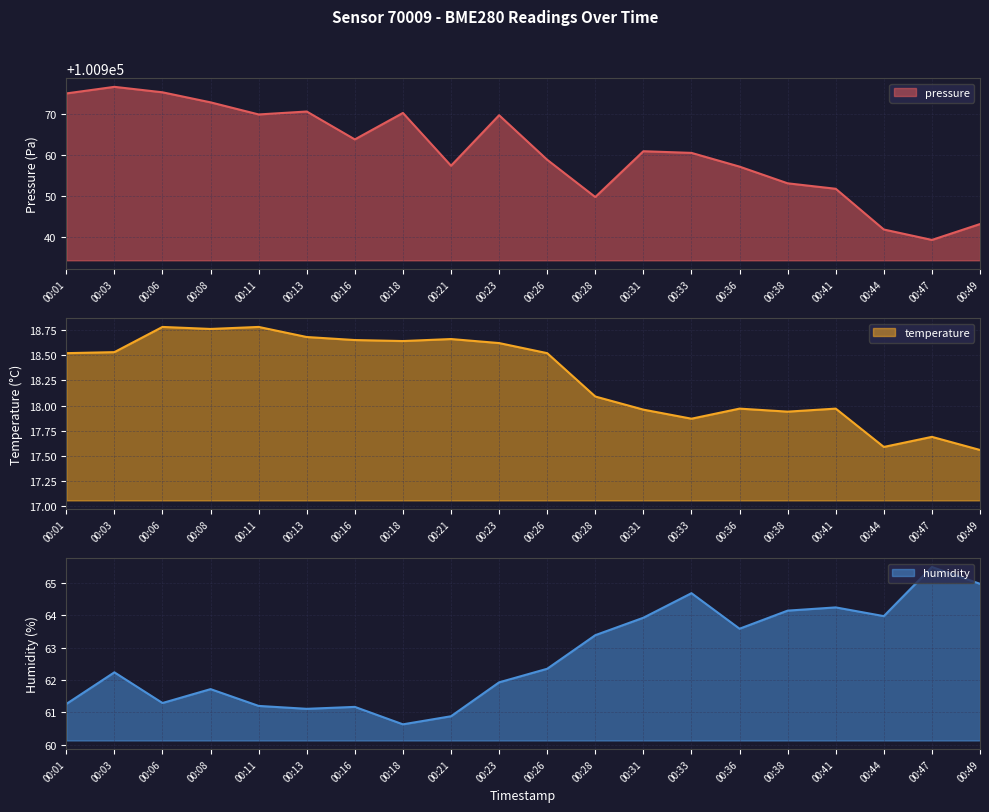

Rank the series at 00:01 from lowest to highest value.

temperature, humidity, pressure